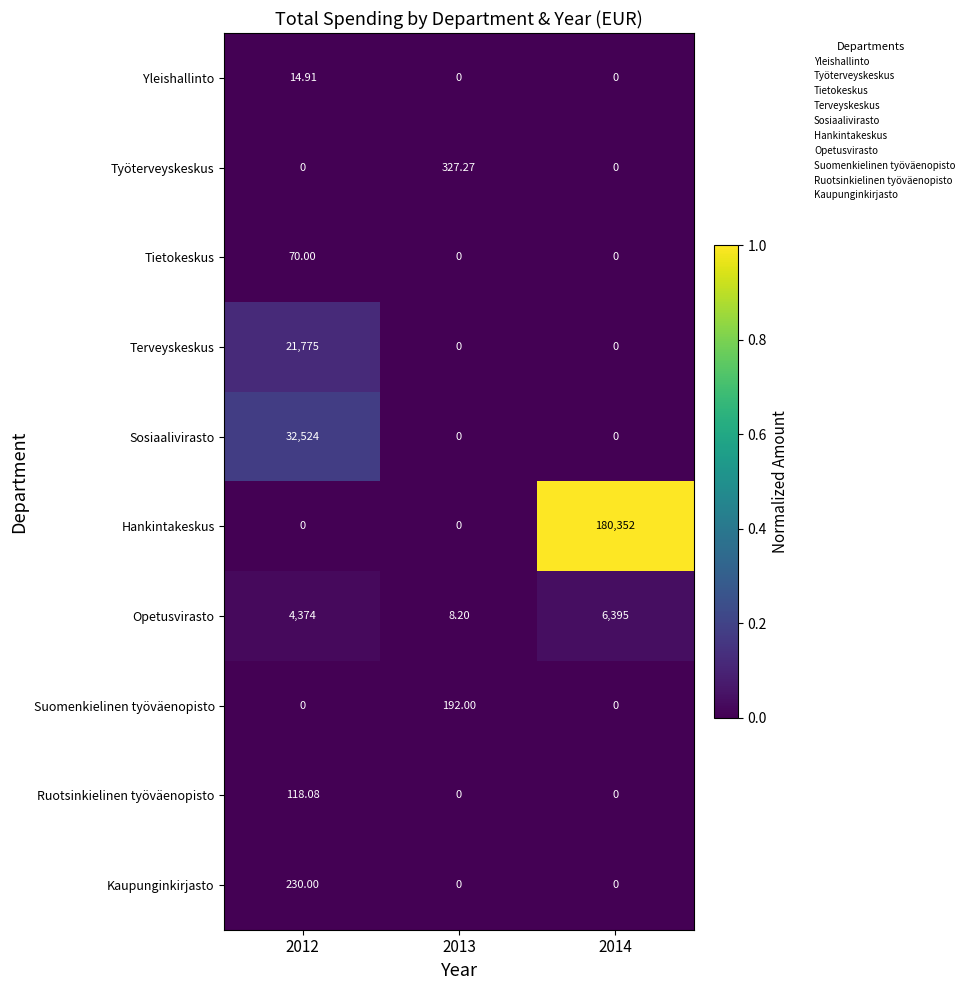

Which series has the largest total across all categories?

Hankintakeskus